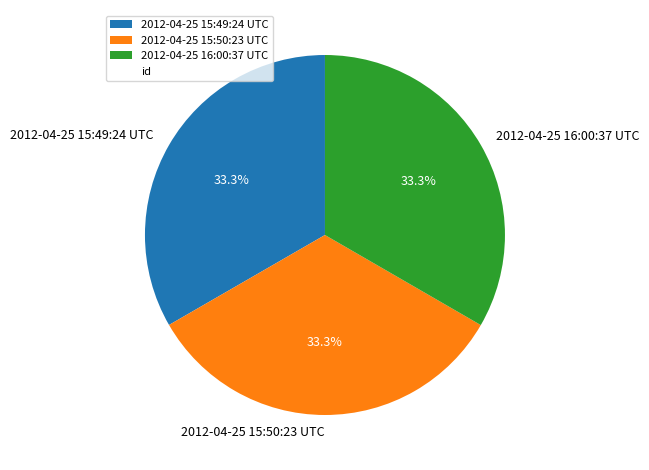

Approximately how many times larger is the value at 2012-04-25 15:50:23 UTC compared to 2012-04-25 16:00:37 UTC?

1.0